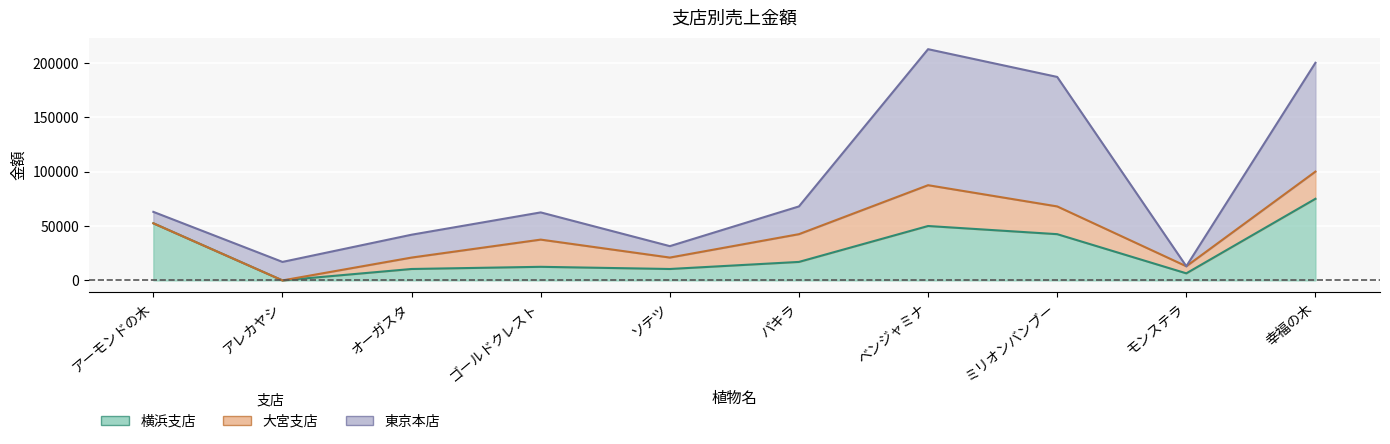

How many interior local peaks does the 大宮支店 series have?

2